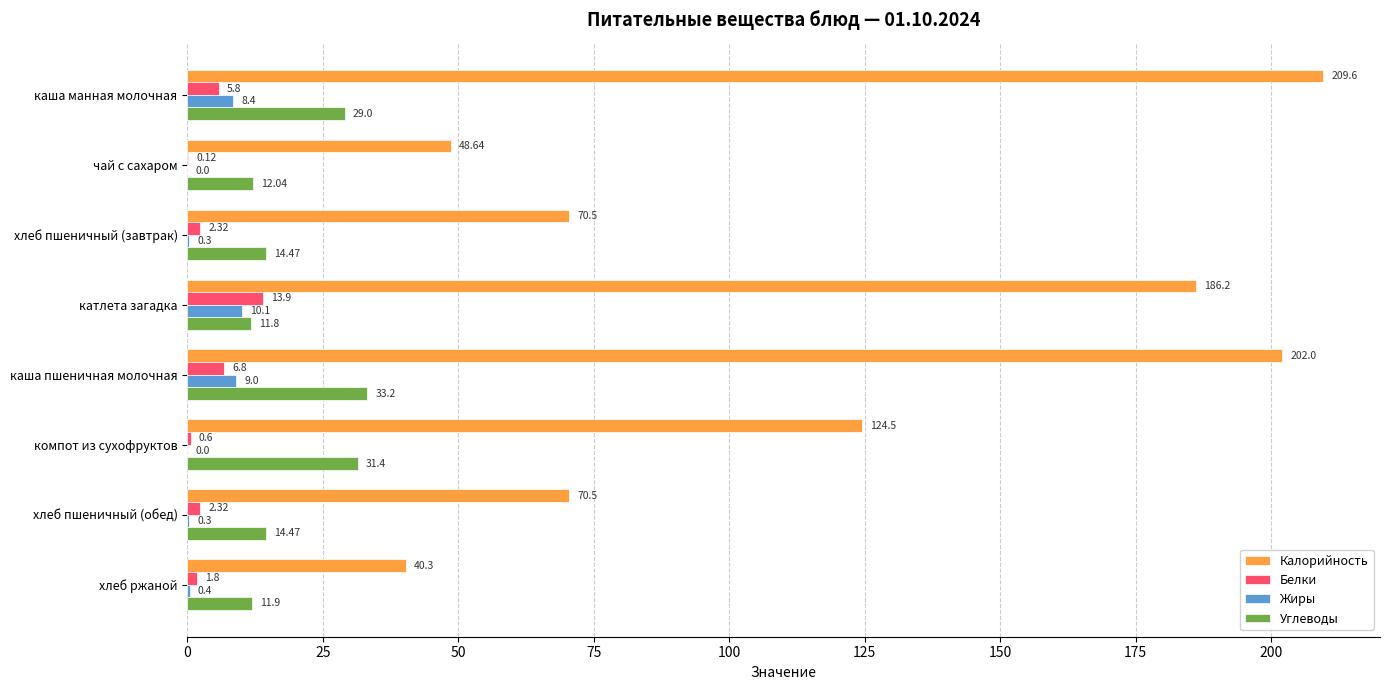

Between каша пшеничная молочная and хлеб ржаной, which series saw the biggest shift?

Калорийность